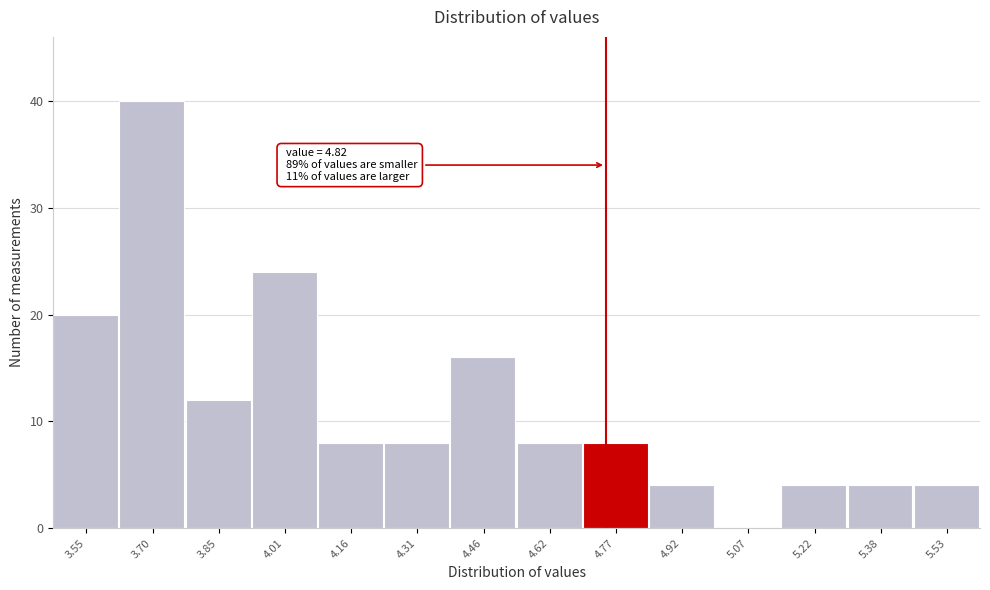

Reading left to right, list all the values displayed in this chart.

3.55=20	3.70=40	3.85=12	4.01=24	4.16=8	4.31=8	4.46=16	4.62=8	4.77=8	4.92=4	5.07=0	5.22=4	5.38=4	5.53=4